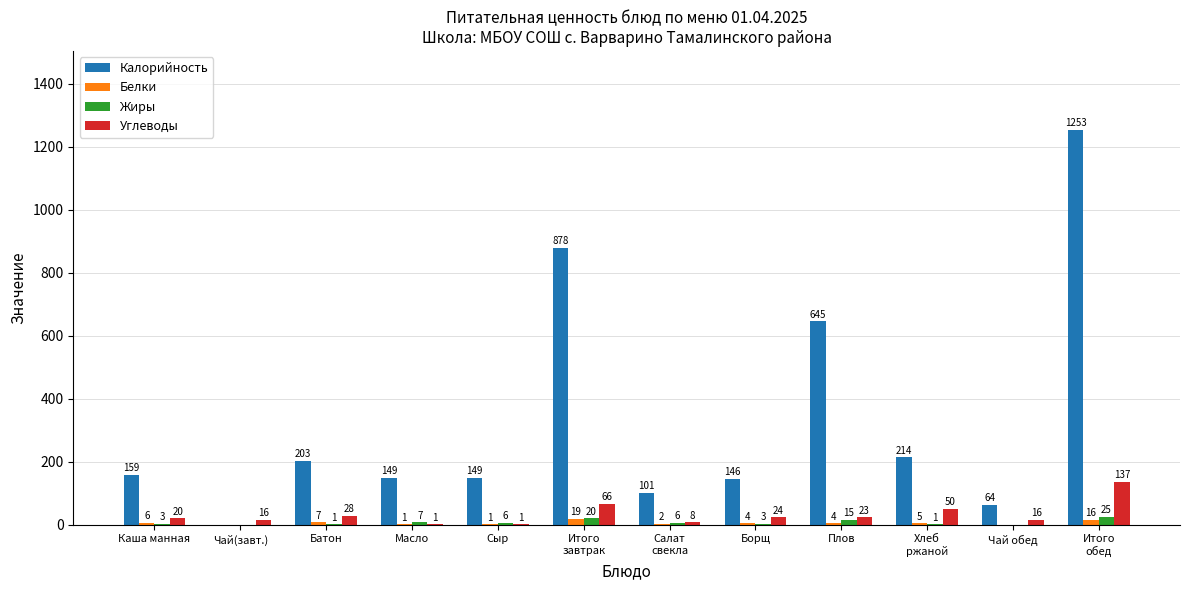

At which category is the sum across all series the highest?

Итого
обед